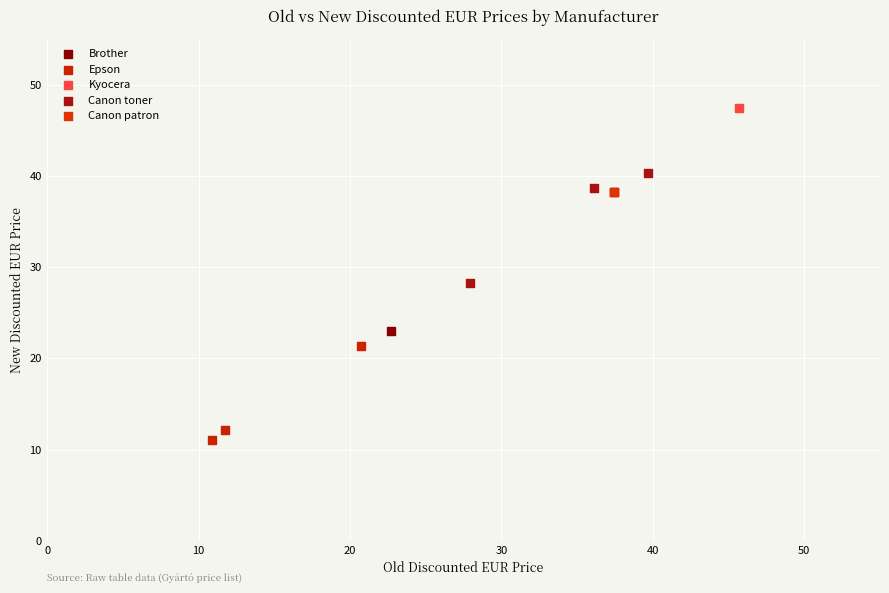

What are all the series names shown in the legend?

Brother, Epson, Kyocera, Canon toner, Canon patron